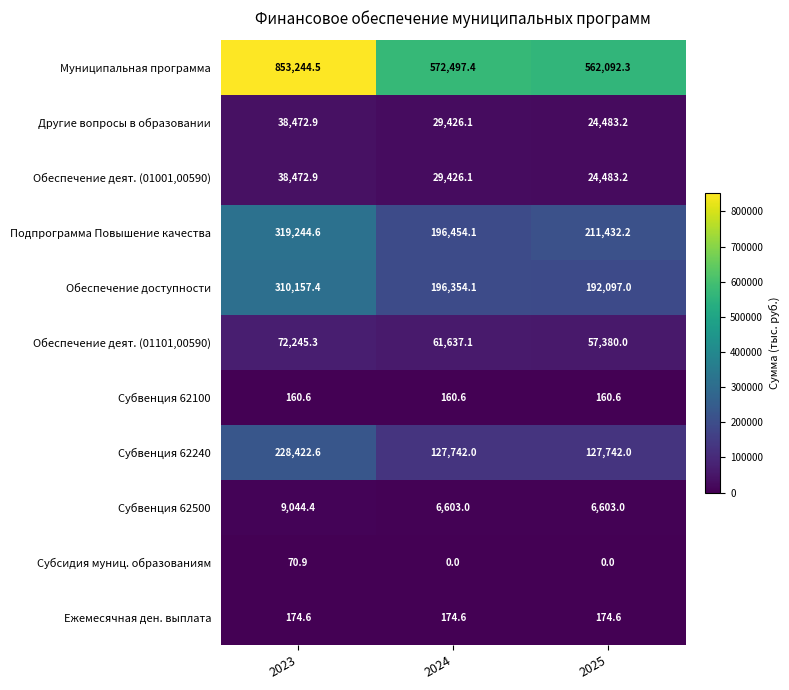

What is the total value across all series at 2024?

1220475.1